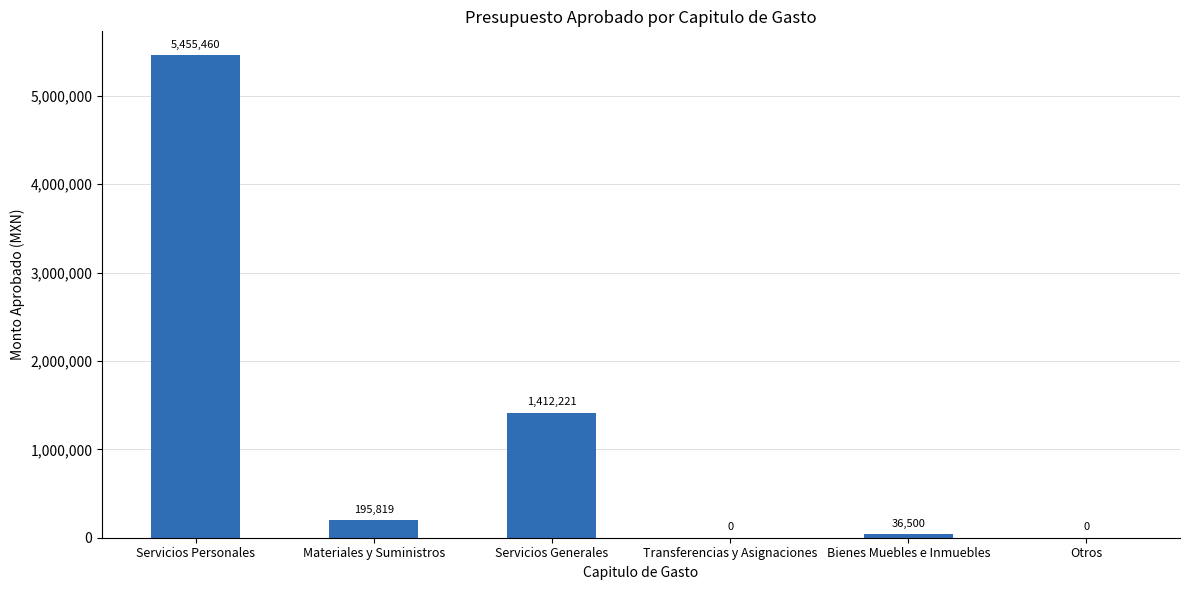

What is the sum of all values?

7100000.0